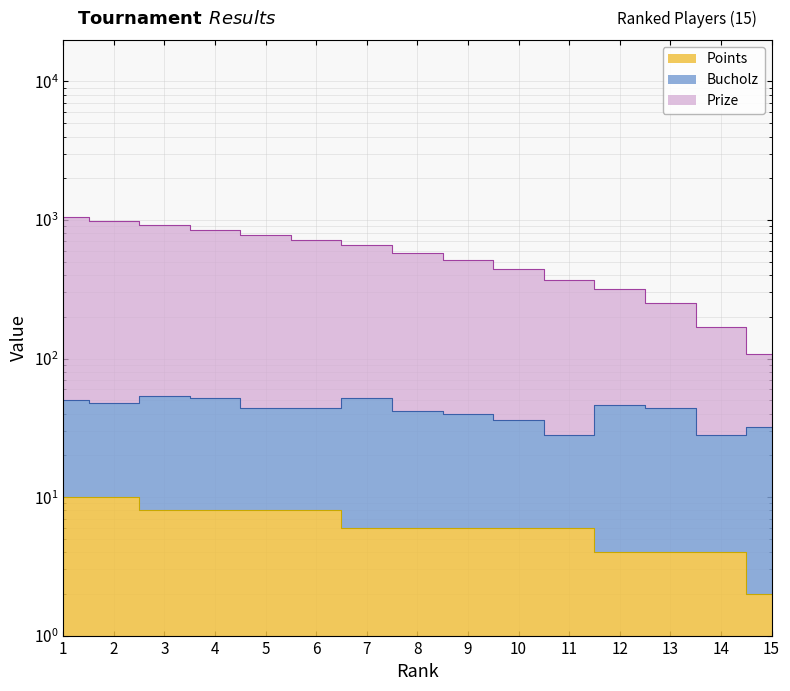

What is the difference between the highest and lowest values at 14?

166